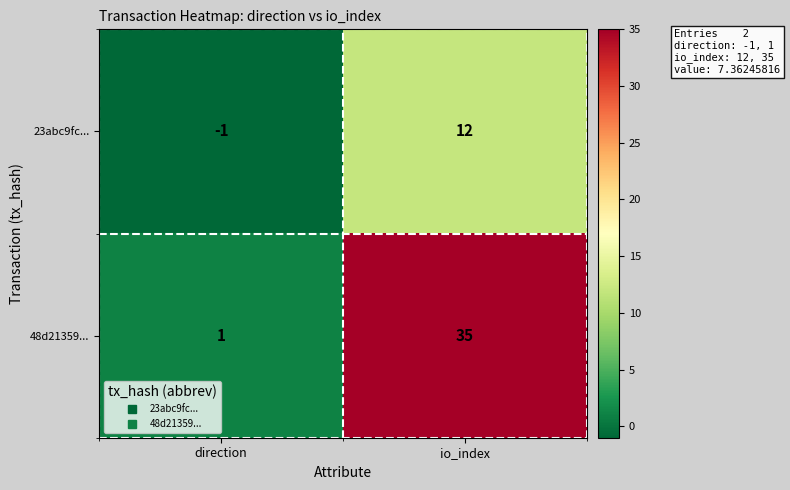

Which series changed the most between direction and io_index?

48d21359...